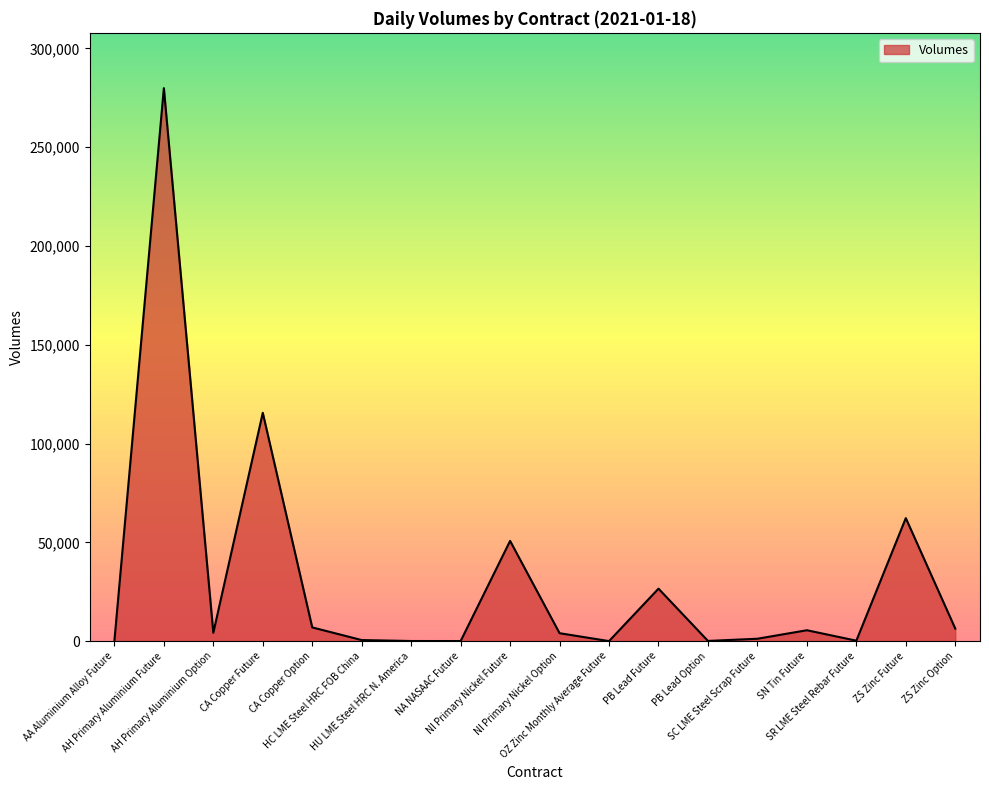

True or false: the data shows 62264 at ZS Zinc Future.

True